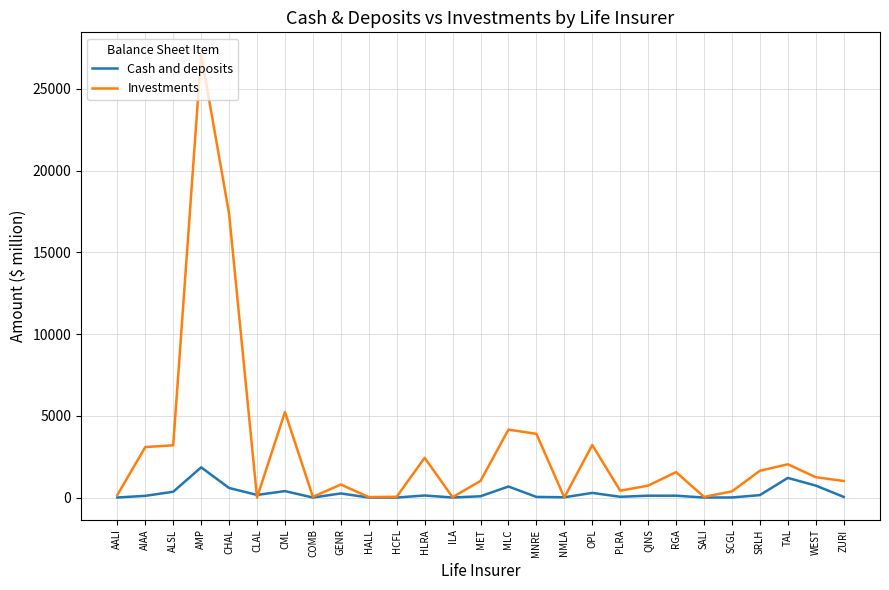

In Cash and deposits, how many points are lower than both neighbors (excluding endpoints)?

7